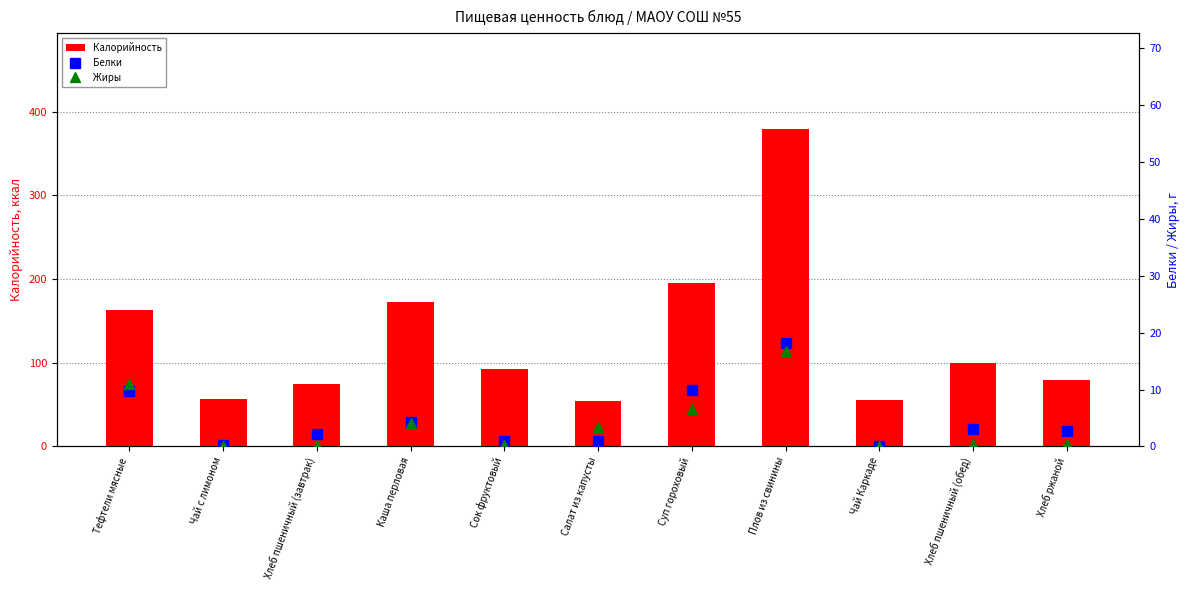

What are all the series names shown in the legend?

Калорийность, Белки, Жиры